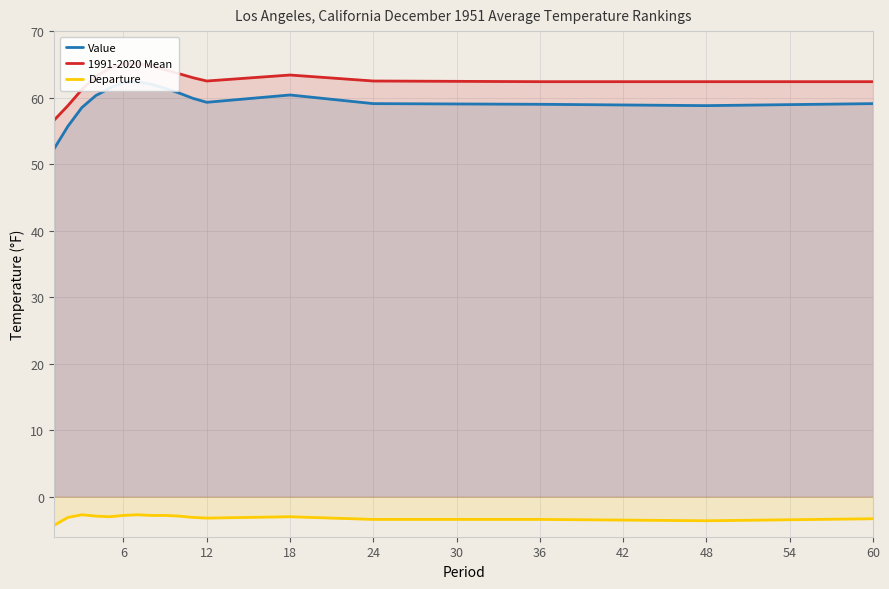

Reading right to left, extract all data points from this chart.

Value: 59.1	58.8	59.0	59.1	60.4	59.3	59.9	60.7	61.4	62.0	62.4	62.3	61.4	60.3	58.5	55.7	52.3
1991-2020 Mean: 62.4	62.4	62.4	62.5	63.4	62.5	63.0	63.6	64.2	64.8	65.1	65.1	64.4	63.2	61.2	58.8	56.6
Departure: -3.3	-3.6	-3.4	-3.4	-3.0	-3.2	-3.1	-2.9	-2.8	-2.8	-2.7	-2.8	-3.0	-2.9	-2.7	-3.1	-4.3